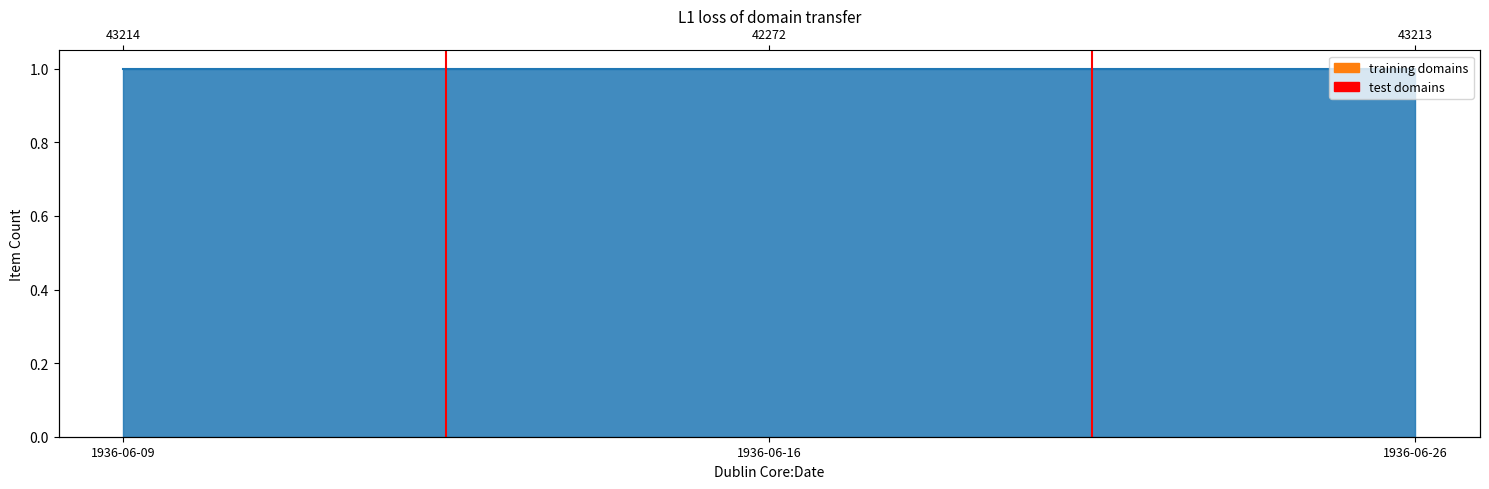

What is the difference between the maximum and minimum values?

1